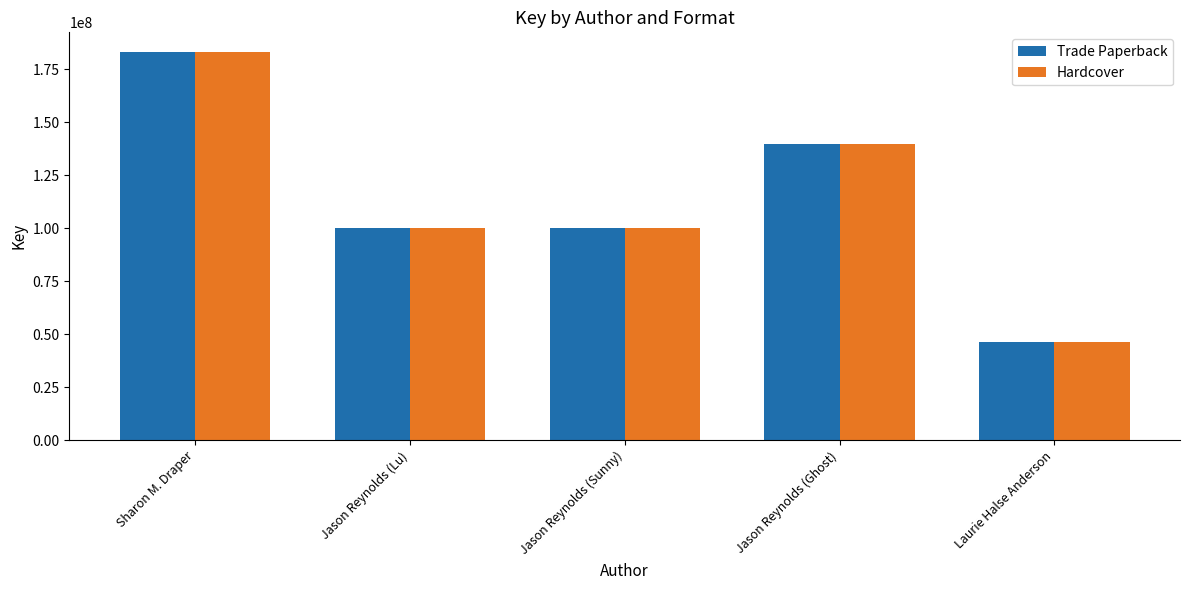

What is the value of the Trade Paperback bar at the 5th from the left?

46517925